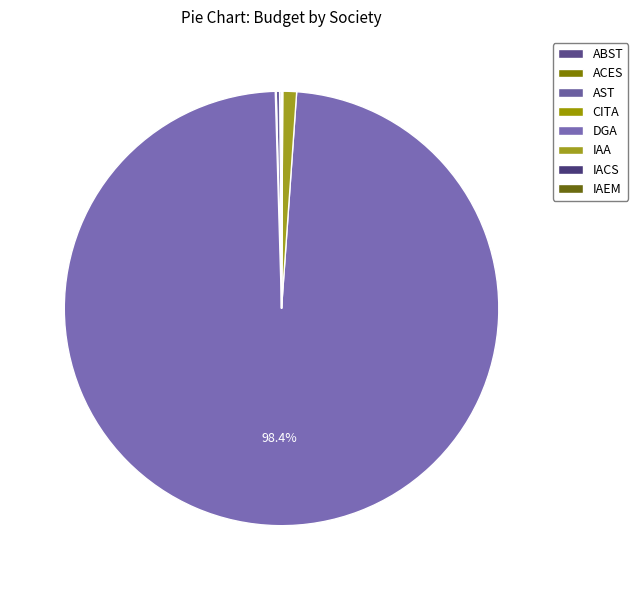

Which category accounts for the majority?

DGA